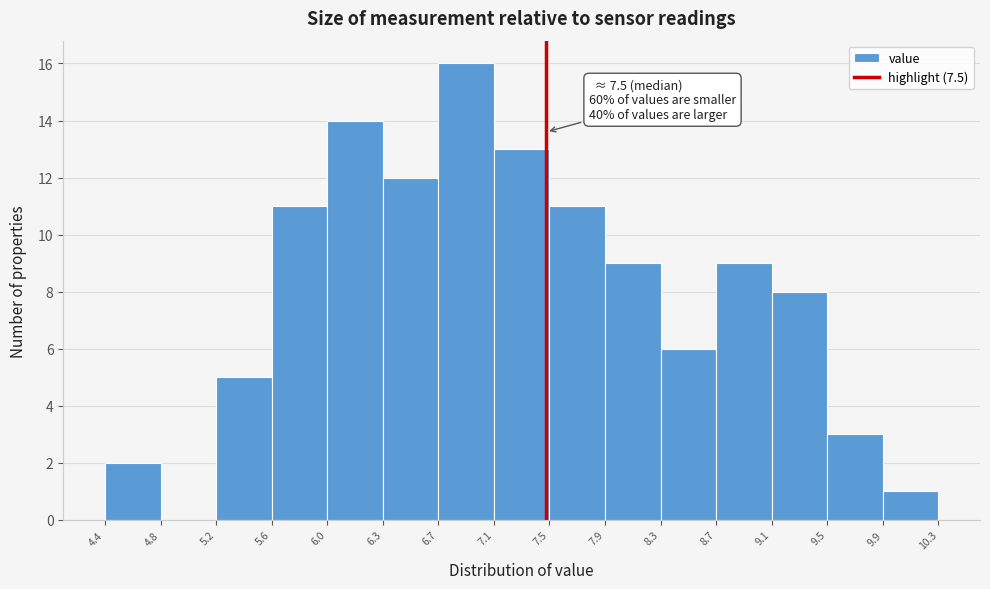

Which range on the x-axis has the tallest bar?

6.7 to 7.1